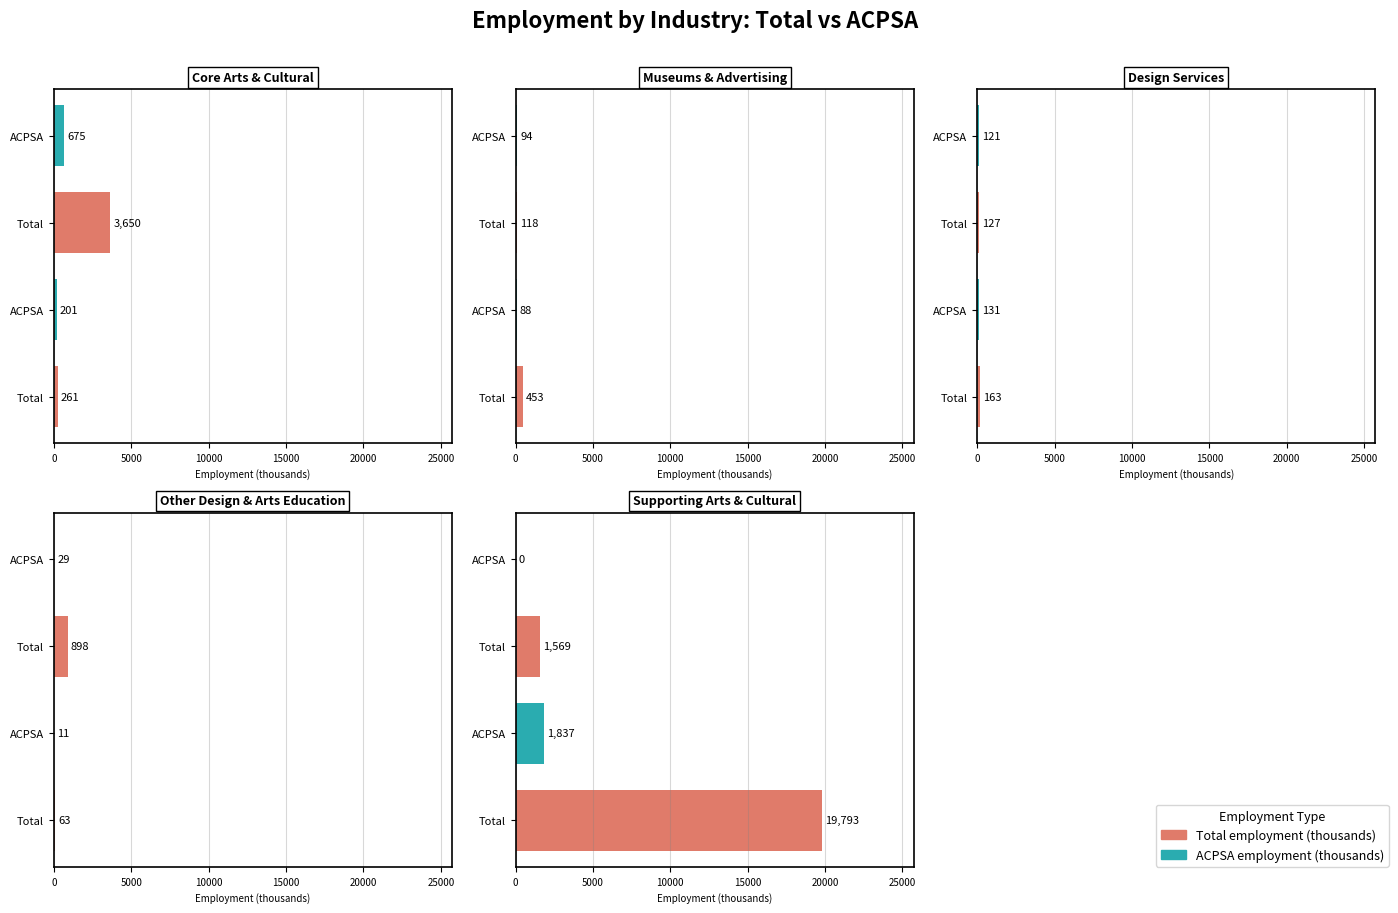

Which category has the highest value in the ACPSA employment (thousands) series?

Supporting arts and cultural production